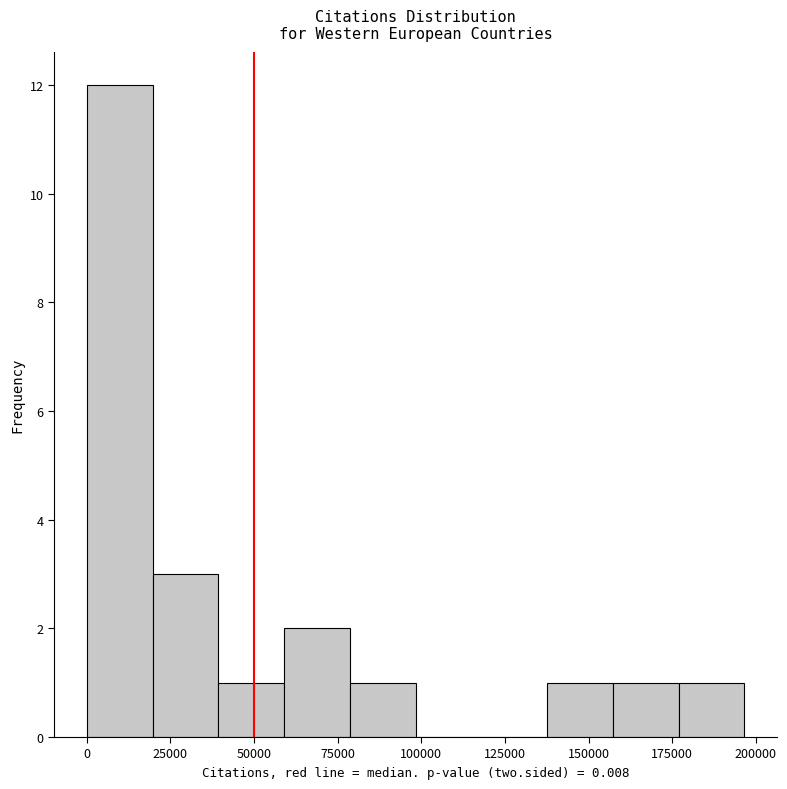

Around what value on the x-axis is the tallest bar? Give the approximate position of its centre, as read against the axis.

10000